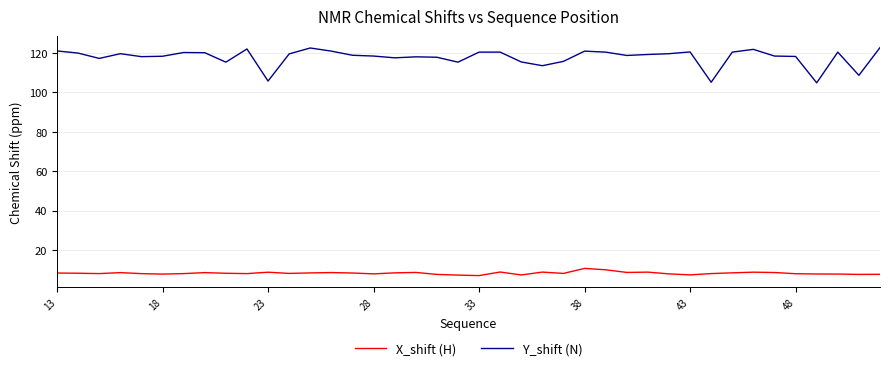

Rank the series by their maximum value, from lowest to highest.

X_shift (H), Y_shift (N)